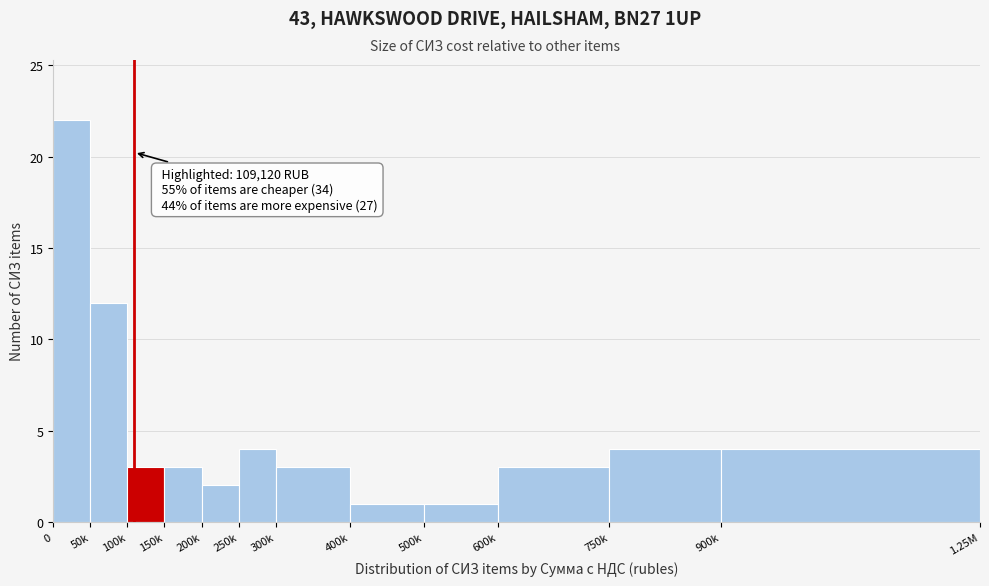

Reading right to left, what are all the values shown in this chart?

900k=4	750k=4	600k=3	500k=1	400k=1	300k=3	250k=4	200k=2	150k=3	100k=3	50k=12	0=22